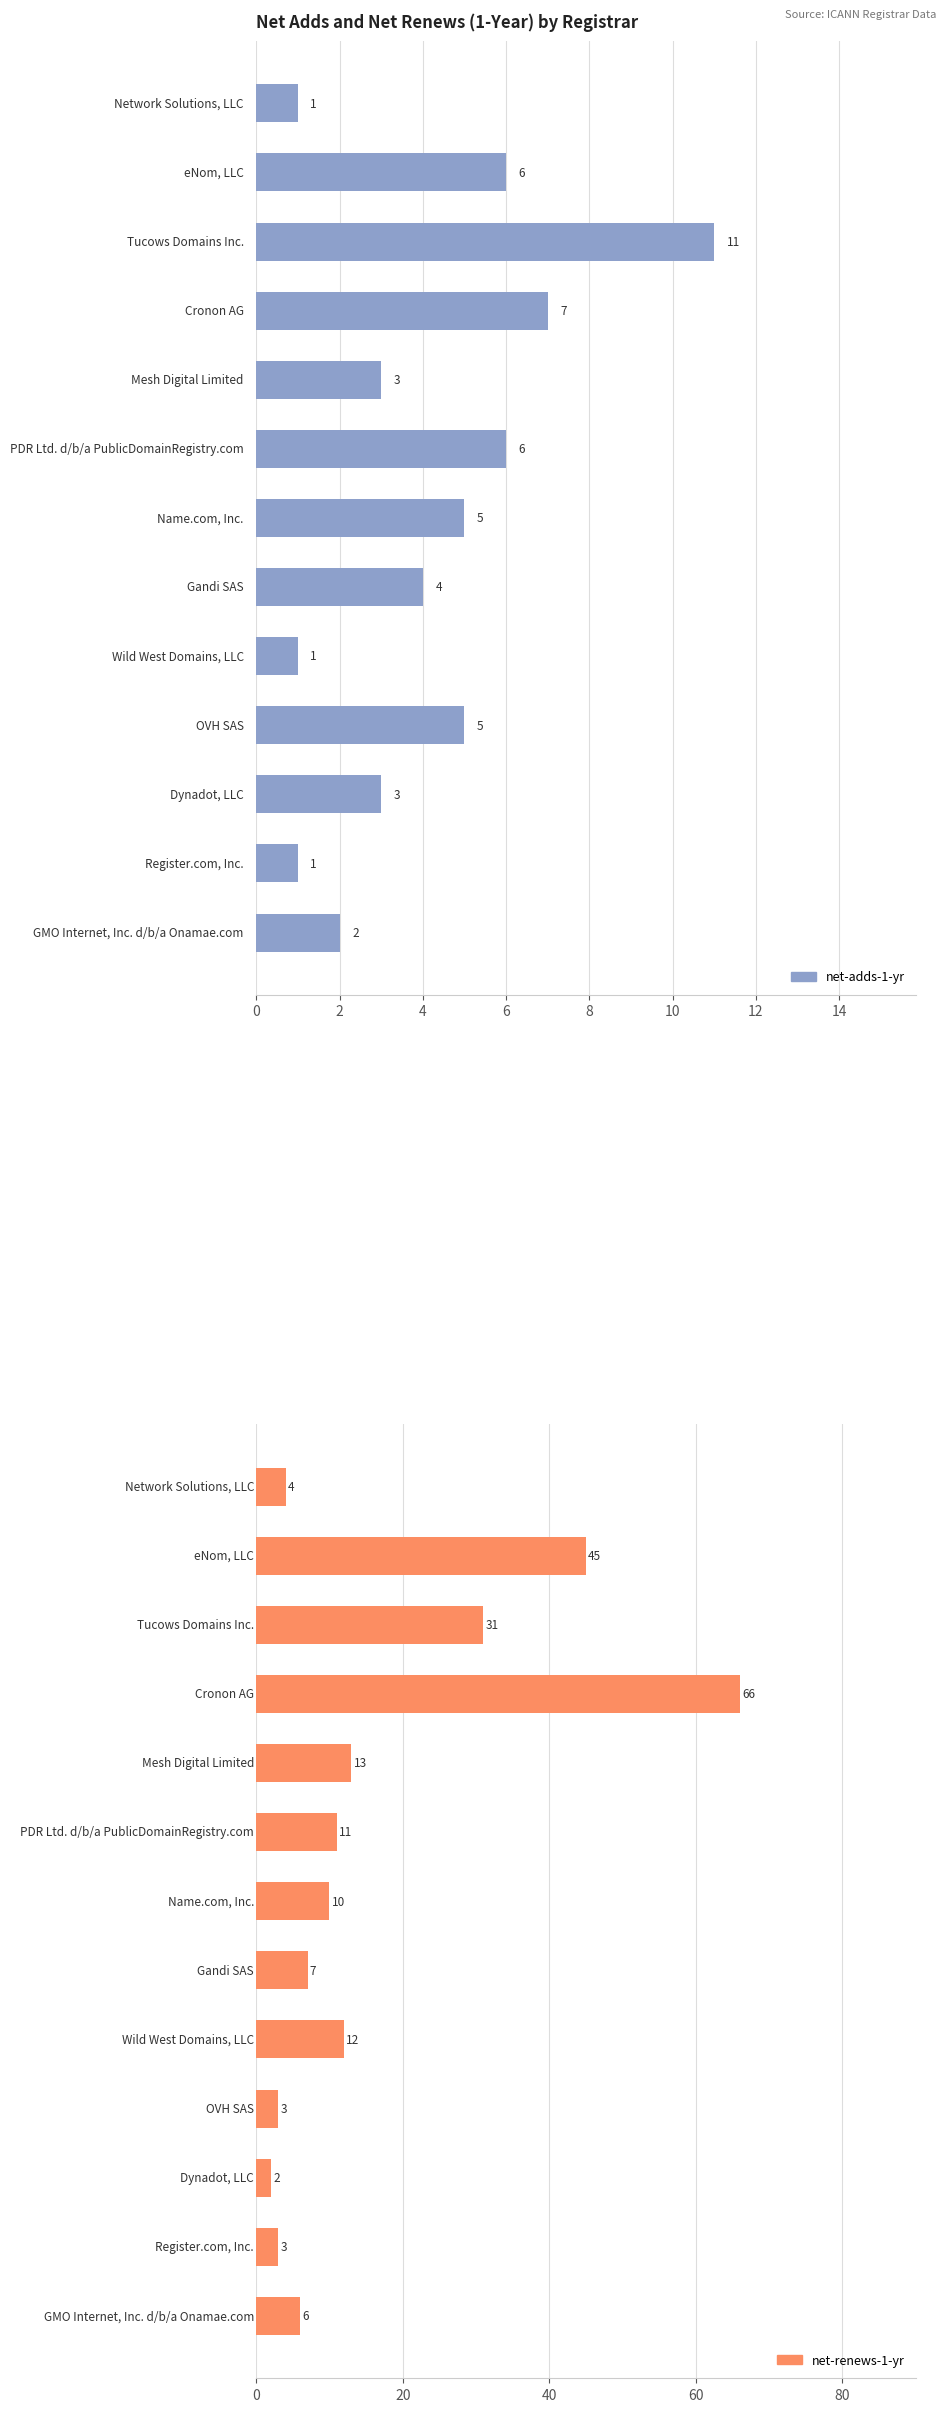

Which series has the largest range (max minus min)?

net-renews-1-yr